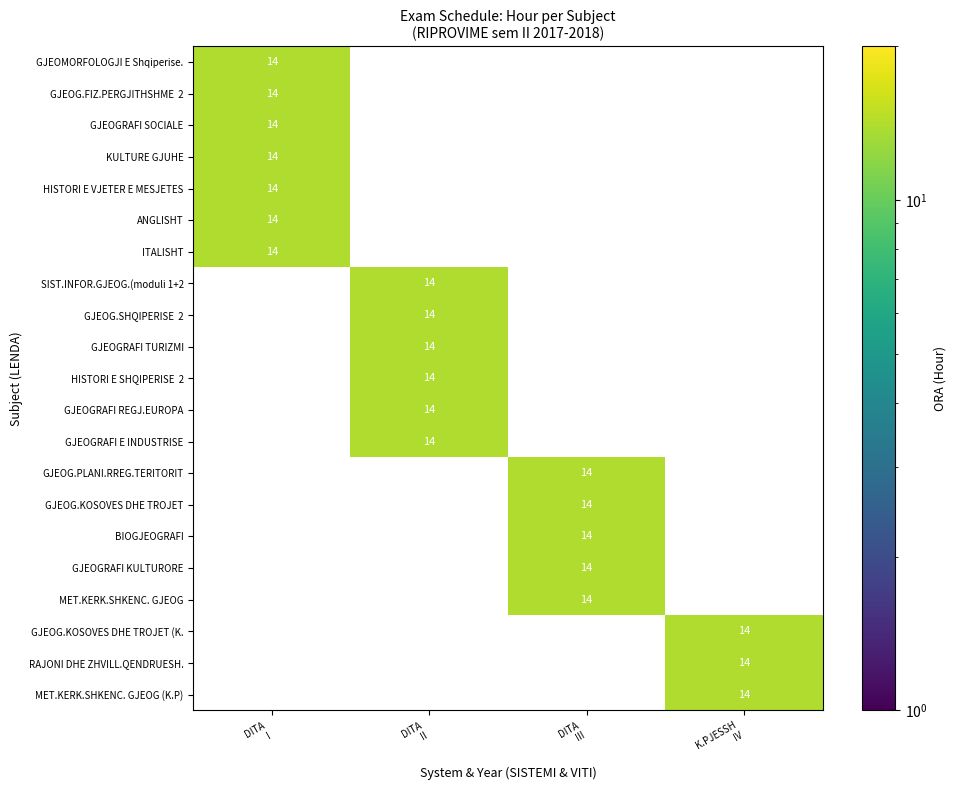

Which series has the largest total across all categories?

GJEOMORFOLOGJI E Shqiperise.